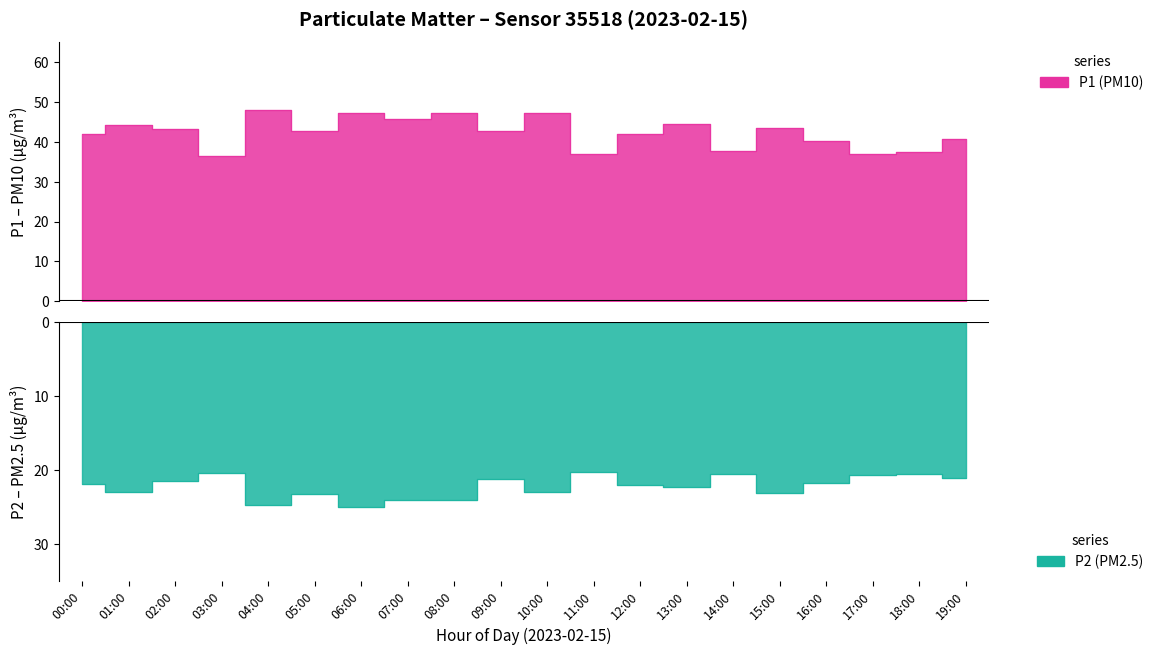

What is the total value across all series at 11:00?

16.7